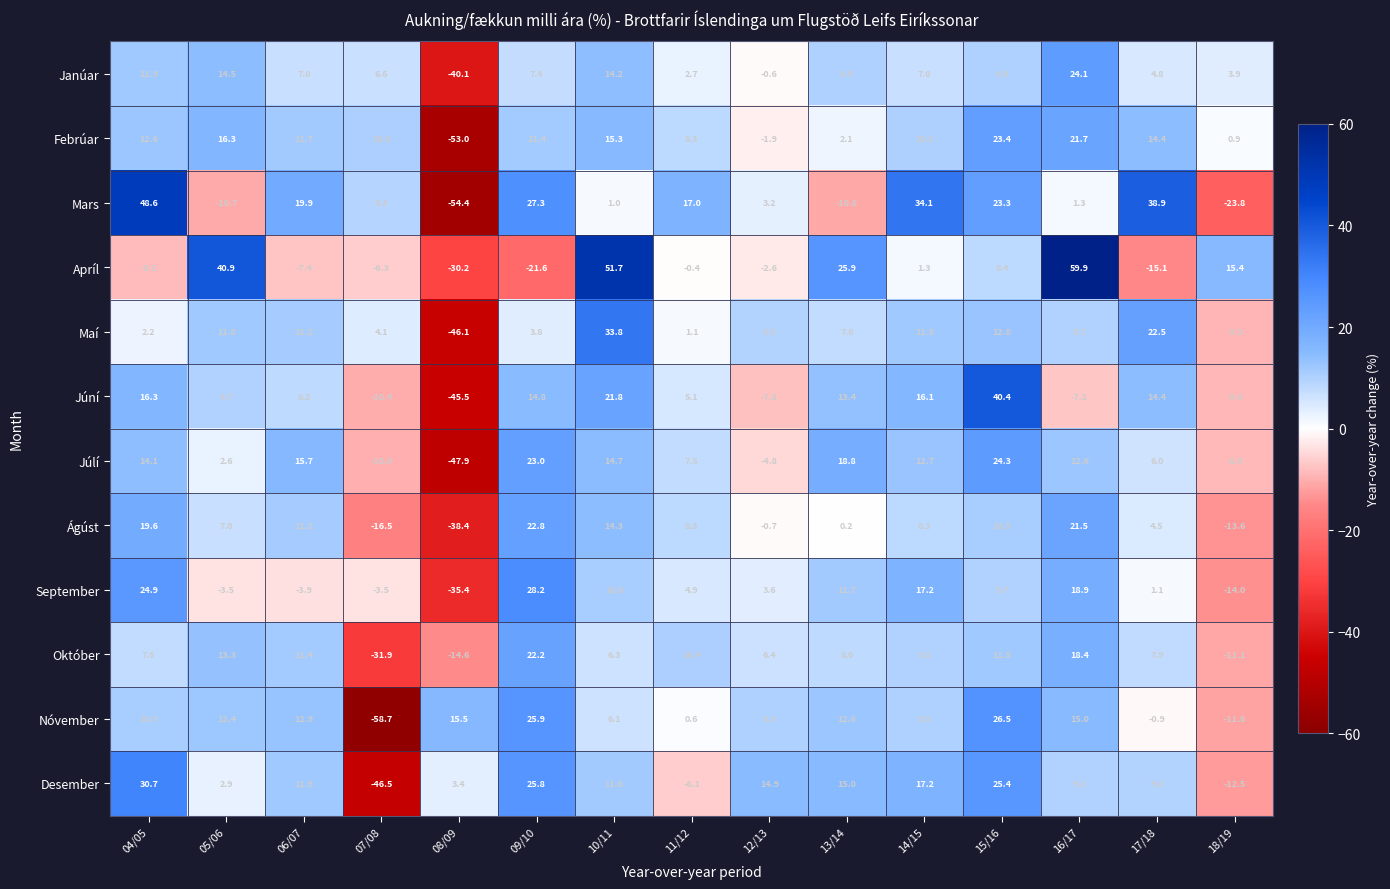

Rank the series at 12/13 from highest to lowest value.

Desember, Nóvember, Maí, Október, September, Mars, Janúar, Ágúst, Febrúar, Apríl, Júlí, Júní